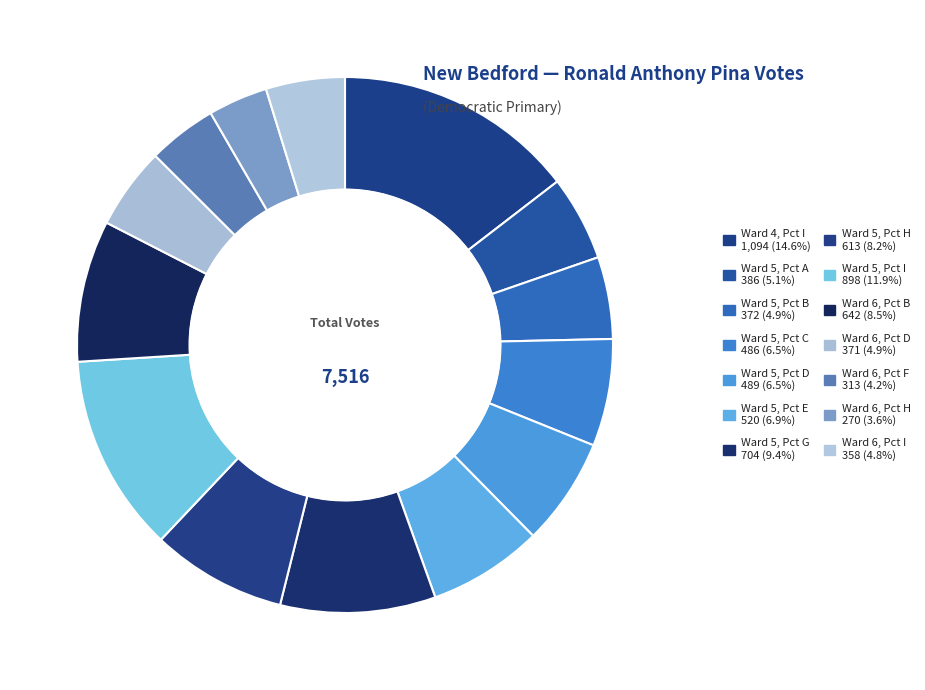

Which slice is the largest?

Ward 4, Pct I